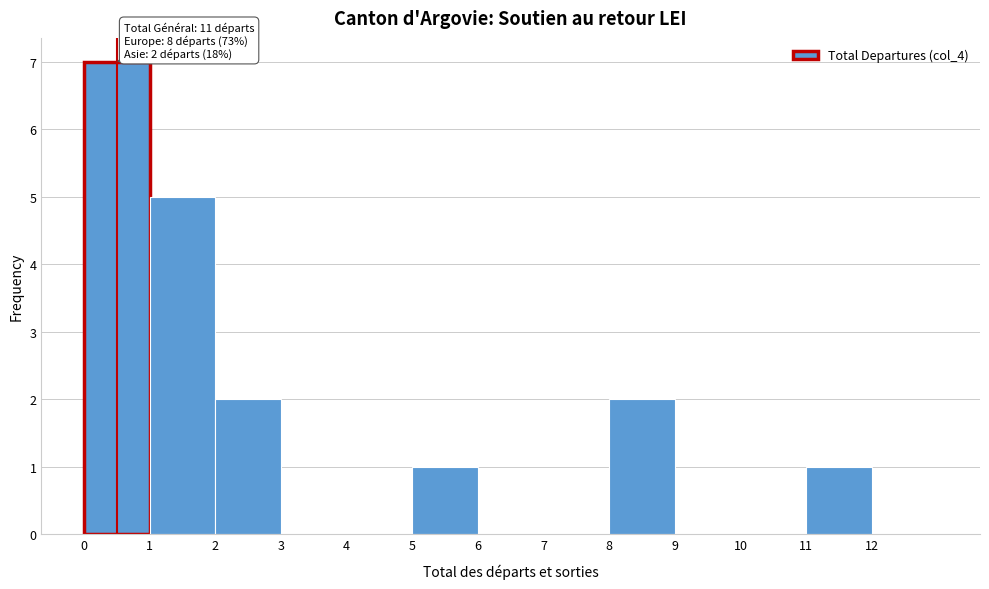

Which range on the x-axis has the tallest bar?

0 to 1